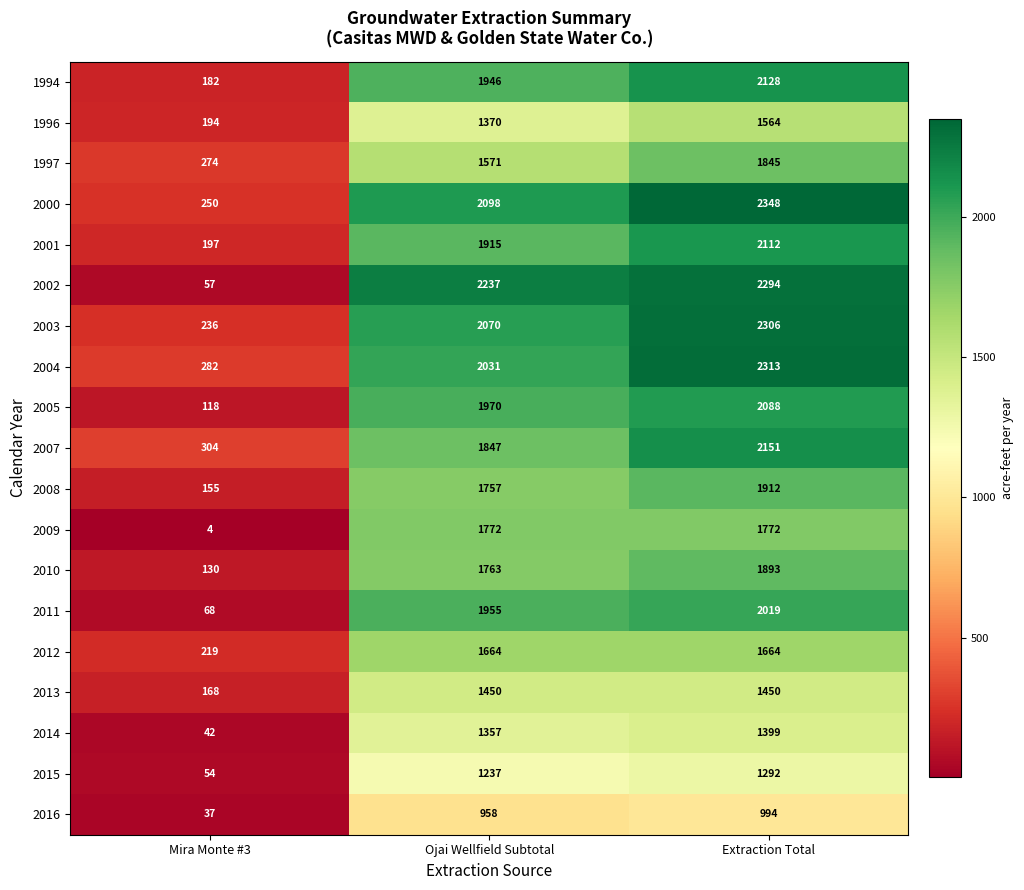

The value of 2013 at Ojai Wellfield Subtotal is 299. True or false?

False